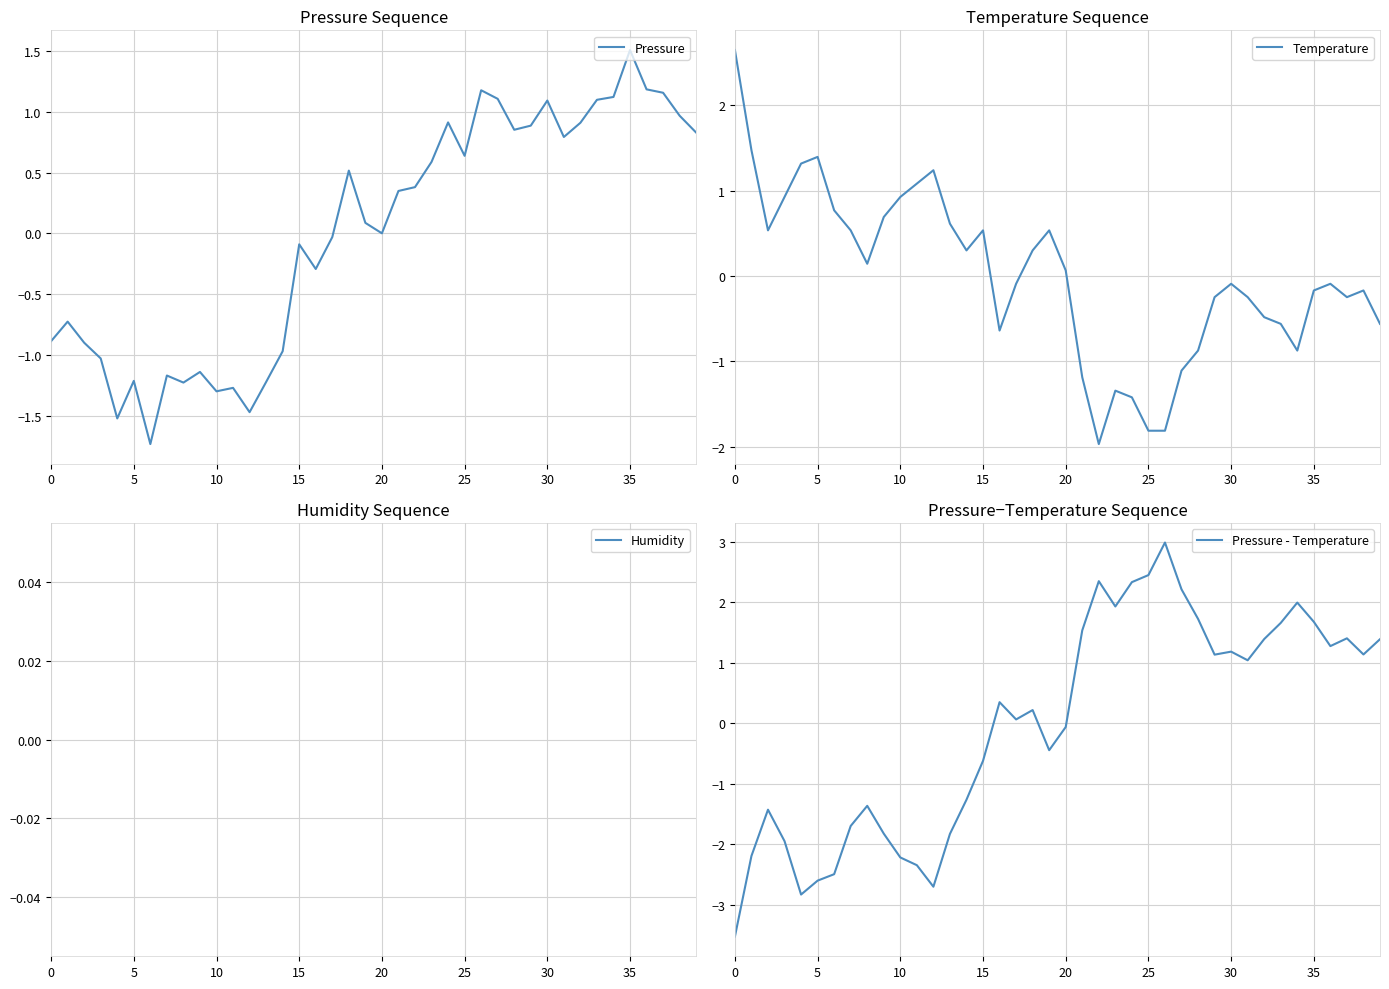

Which category has the highest value in the Pressure series?

35